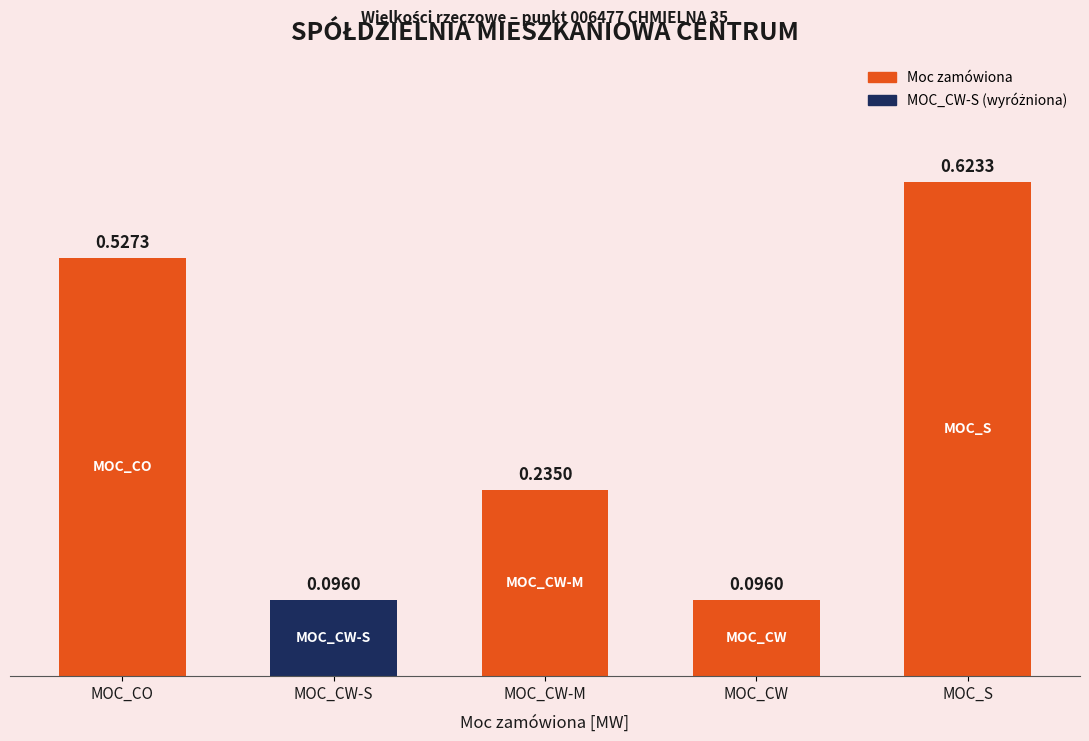

What is the sum of the values at MOC_CW-M and MOC_CW-S?

0.3